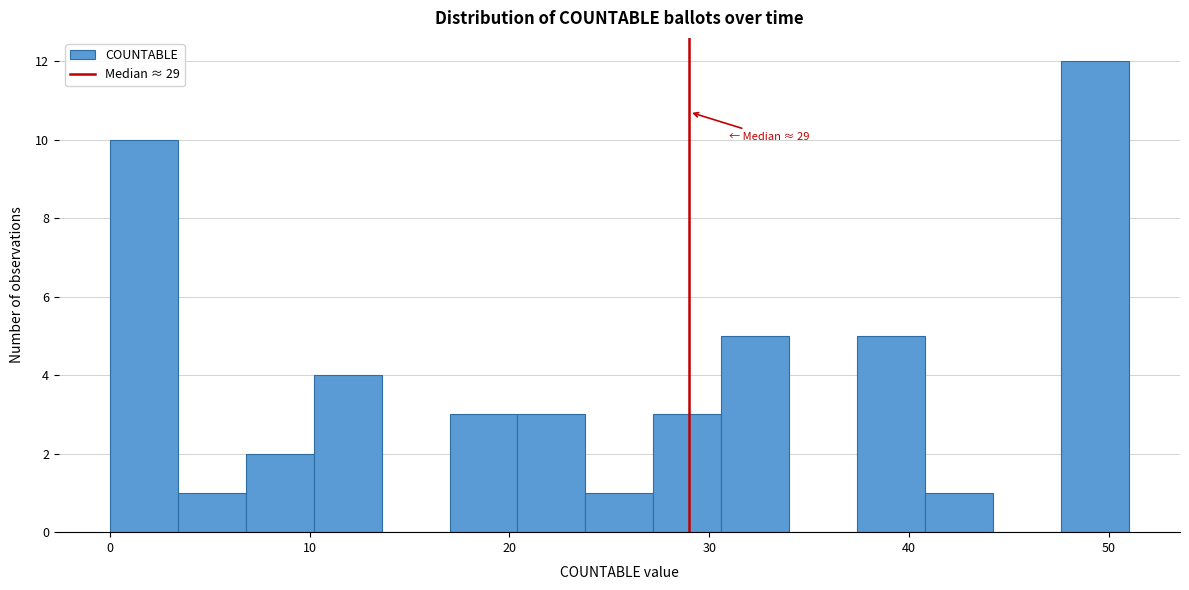

Read against the x-axis, roughly where is the centre of the tallest bar?

49